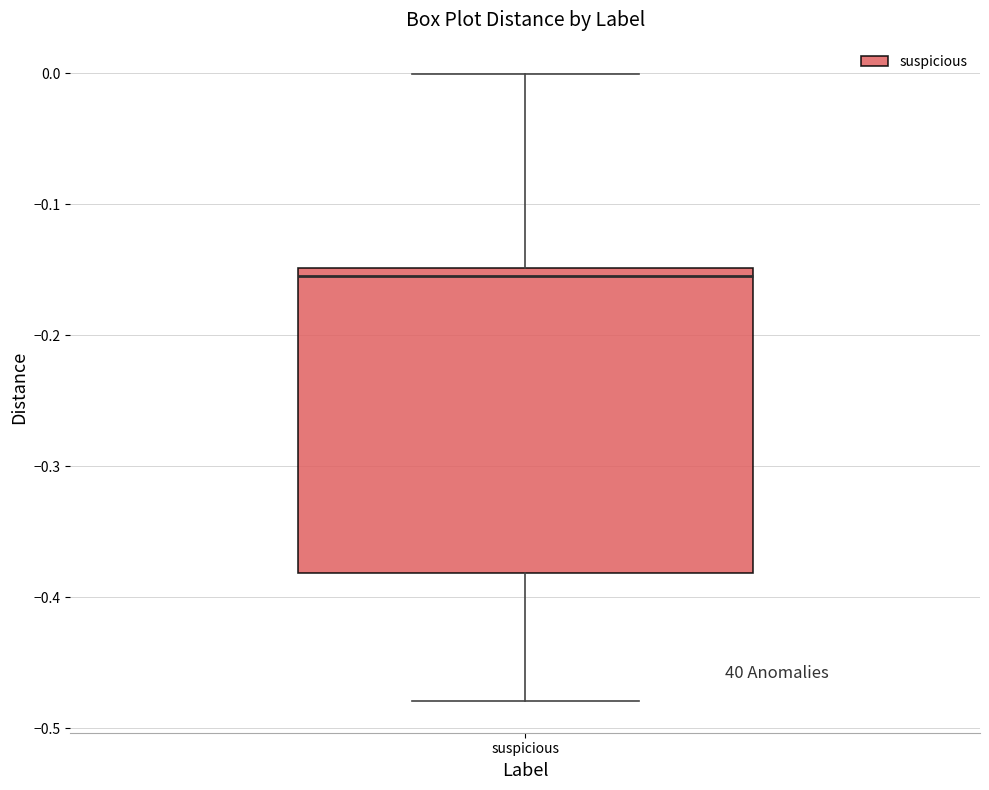

Read this box plot against the y-axis: the position of the median line, the range covered by the box, and the ends of both whiskers. The values are not printed on the chart, so give them approximately, as read against the axis.

median -0.16, box -0.38 to -0.15, whiskers -0.48 to 0.00